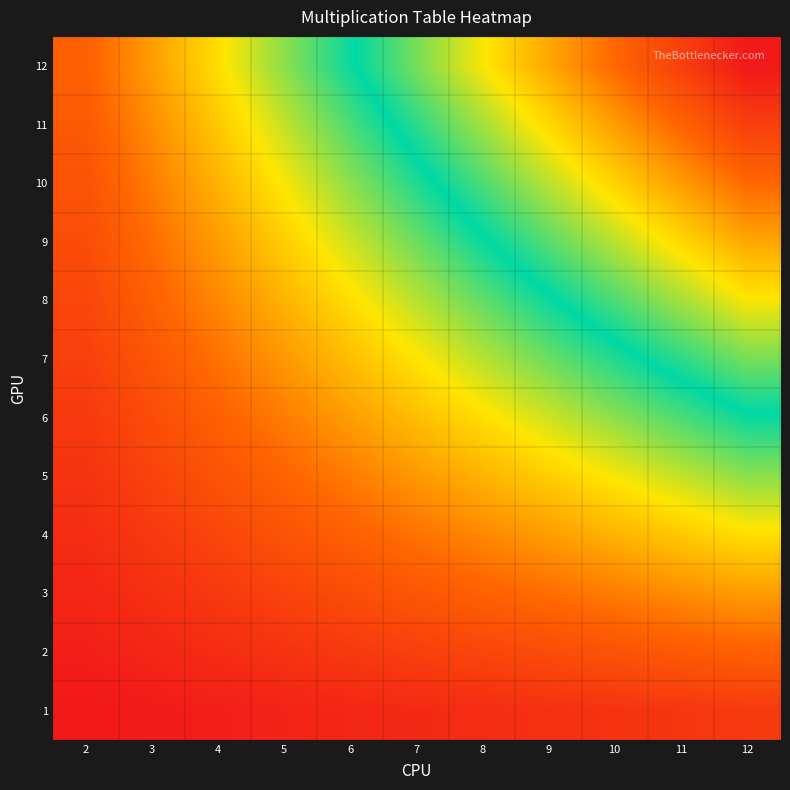

Which has a higher value, 12 or 6?

12